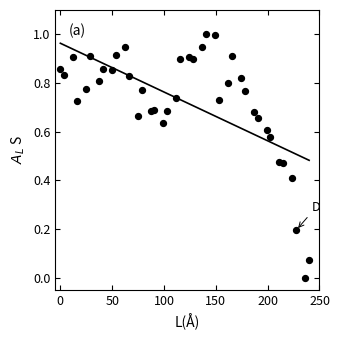

What is the range of X values (max minus min)?

240.0